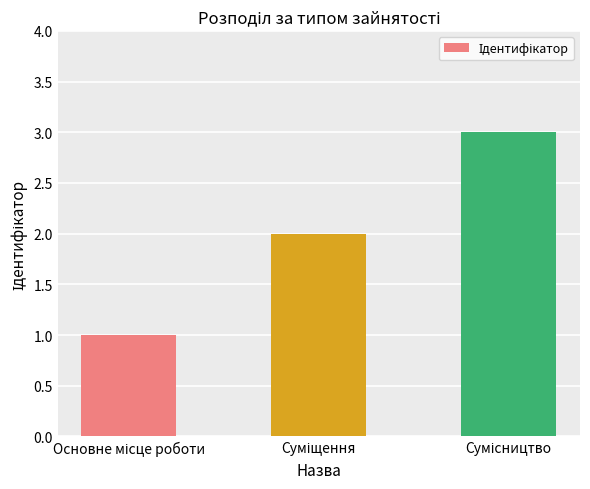

What is the greatest value displayed?

3